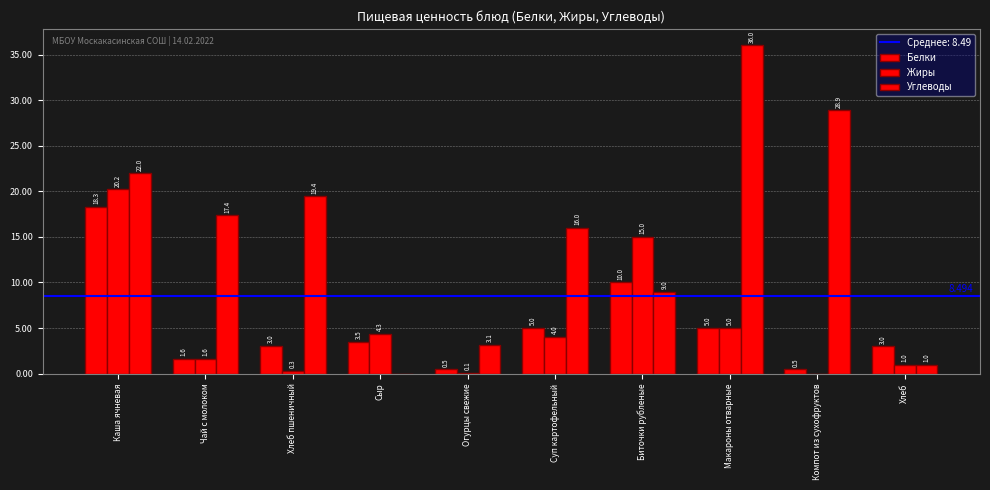

At which category is the sum across all series the highest?

Каша ячневая